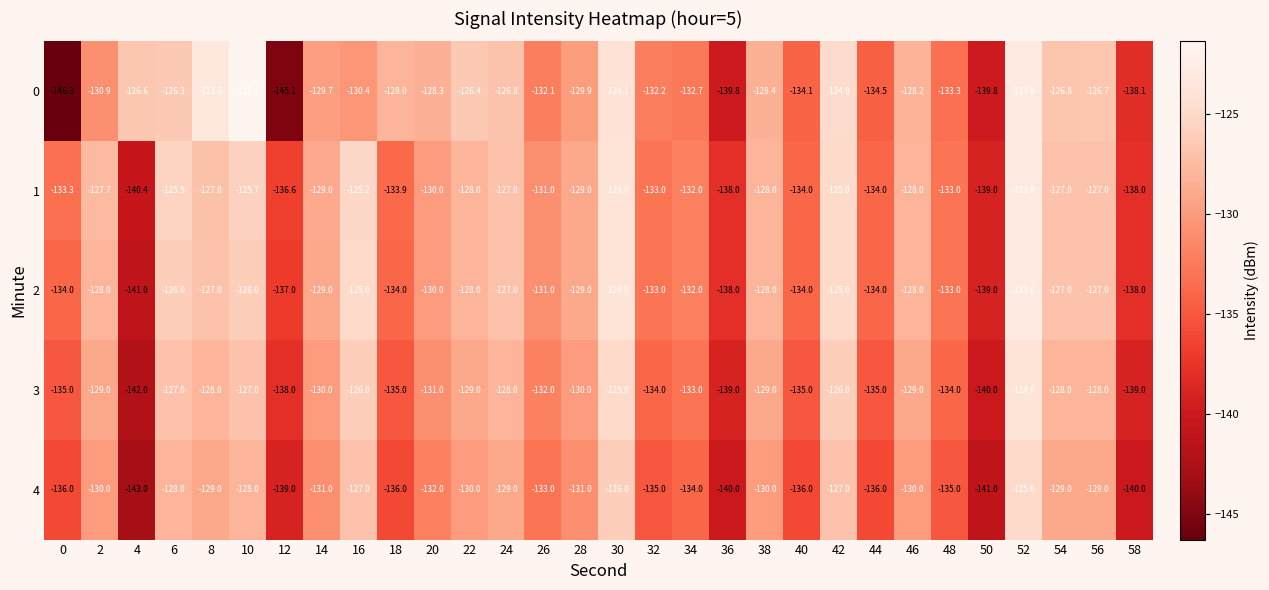

Count the number of data series in this chart.

5